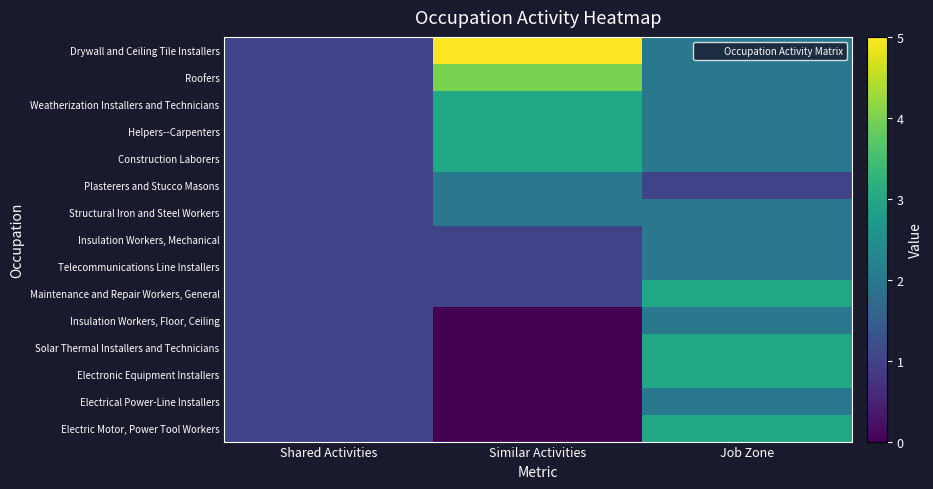

Reading left to right, list all the values displayed in this chart.

Drywall and Ceiling Tile Installers: Shared Activities=1	Similar Activities=5	Job Zone=2
Roofers: Shared Activities=1	Similar Activities=4	Job Zone=2
Weatherization Installers and Technicians: Shared Activities=1	Similar Activities=3	Job Zone=2
Helpers--Carpenters: Shared Activities=1	Similar Activities=3	Job Zone=2
Construction Laborers: Shared Activities=1	Similar Activities=3	Job Zone=2
Plasterers and Stucco Masons: Shared Activities=1	Similar Activities=2	Job Zone=1
Structural Iron and Steel Workers: Shared Activities=1	Similar Activities=2	Job Zone=2
Insulation Workers, Mechanical: Shared Activities=1	Similar Activities=1	Job Zone=2
Telecommunications Line Installers: Shared Activities=1	Similar Activities=1	Job Zone=2
Maintenance and Repair Workers, General: Shared Activities=1	Similar Activities=1	Job Zone=3
Insulation Workers, Floor, Ceiling: Shared Activities=1	Similar Activities=0	Job Zone=2
Solar Thermal Installers and Technicians: Shared Activities=1	Similar Activities=0	Job Zone=3
Electronic Equipment Installers: Shared Activities=1	Similar Activities=0	Job Zone=3
Electrical Power-Line Installers: Shared Activities=1	Similar Activities=0	Job Zone=2
Electric Motor, Power Tool Workers: Shared Activities=1	Similar Activities=0	Job Zone=3